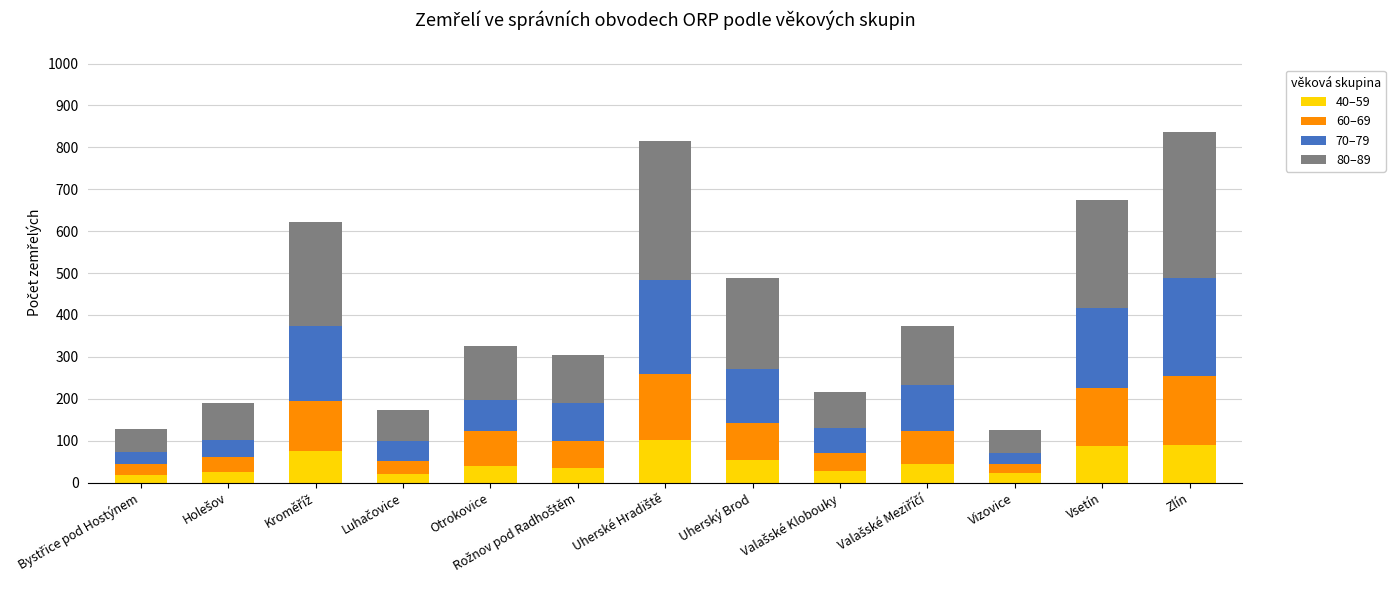

What is the total value across all series at Uherský Brod?

487